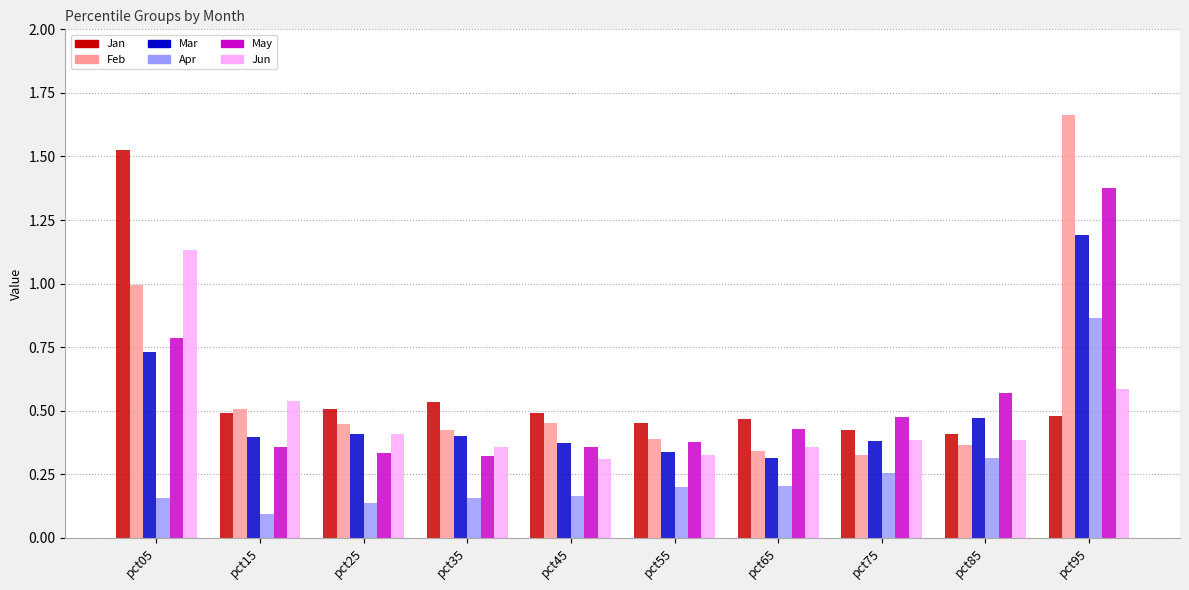

At which category is the sum across all series the highest?

pct95